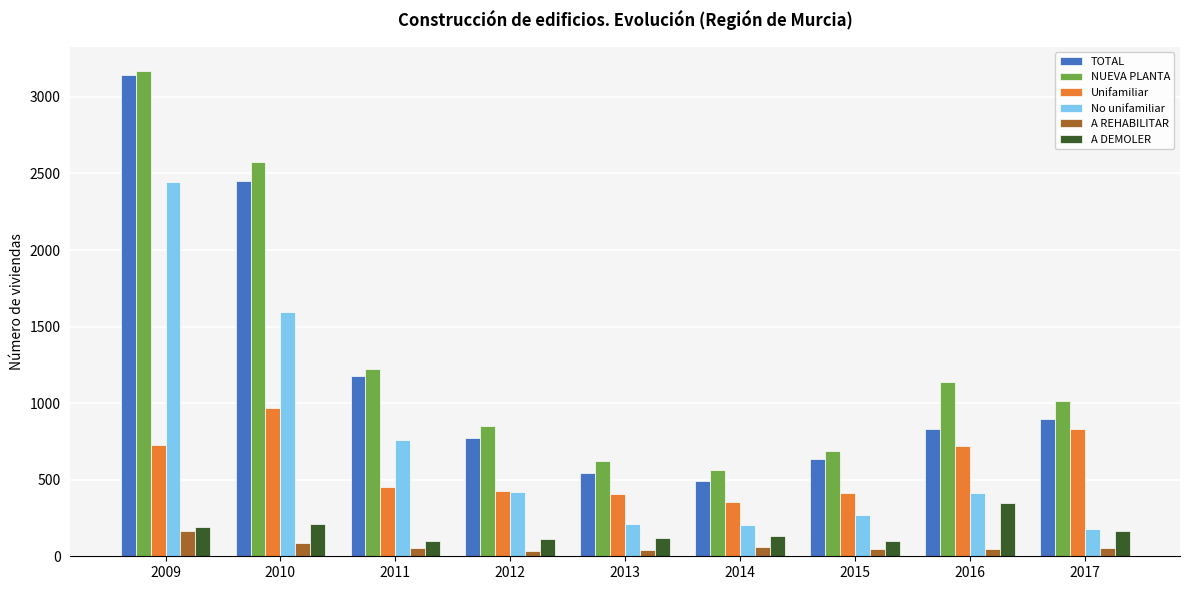

Rank the series at 2010 from lowest to highest value.

A REHABILITAR, A DEMOLER, Unifamiliar, No unifamiliar, TOTAL, NUEVA PLANTA